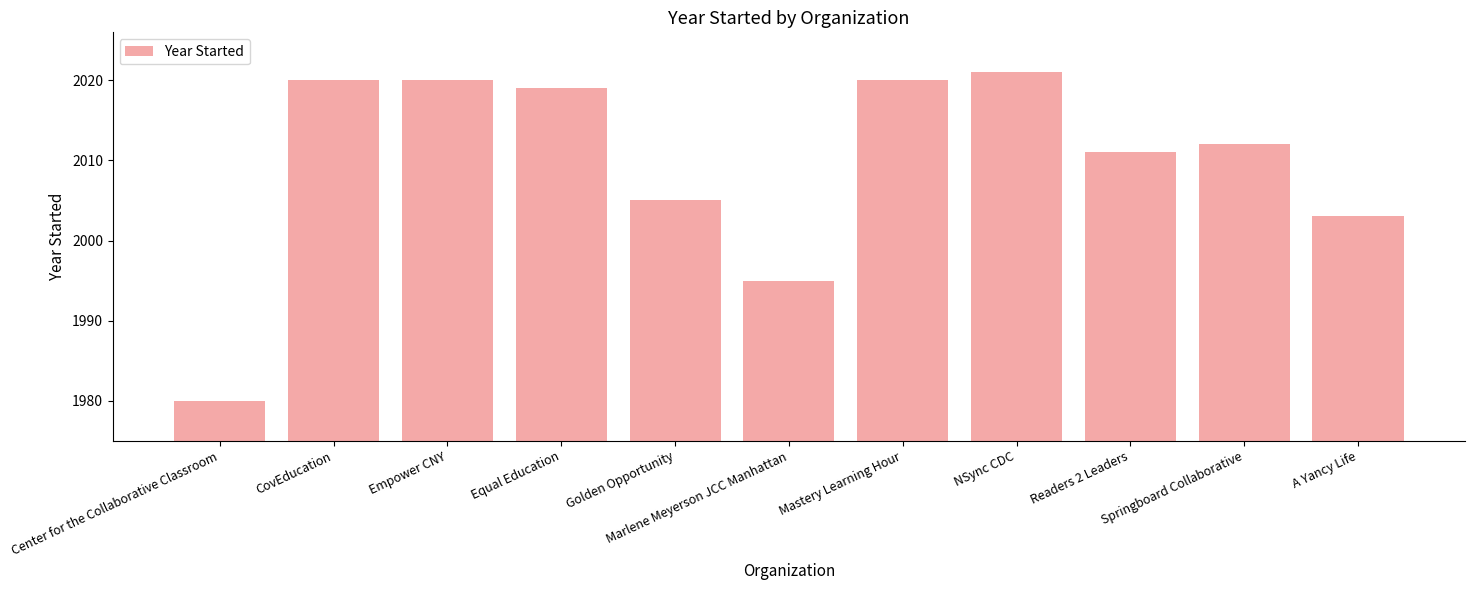

What is the approximate value at NSync CDC, to the nearest 10?

2020